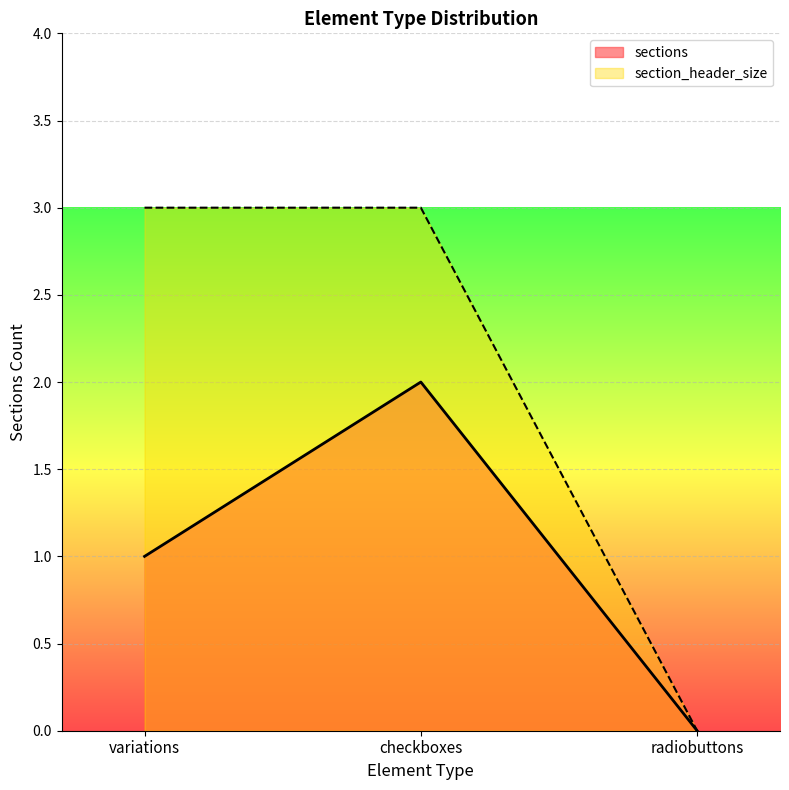

What is the value of the section_header_size point at the 2nd from the left?

3